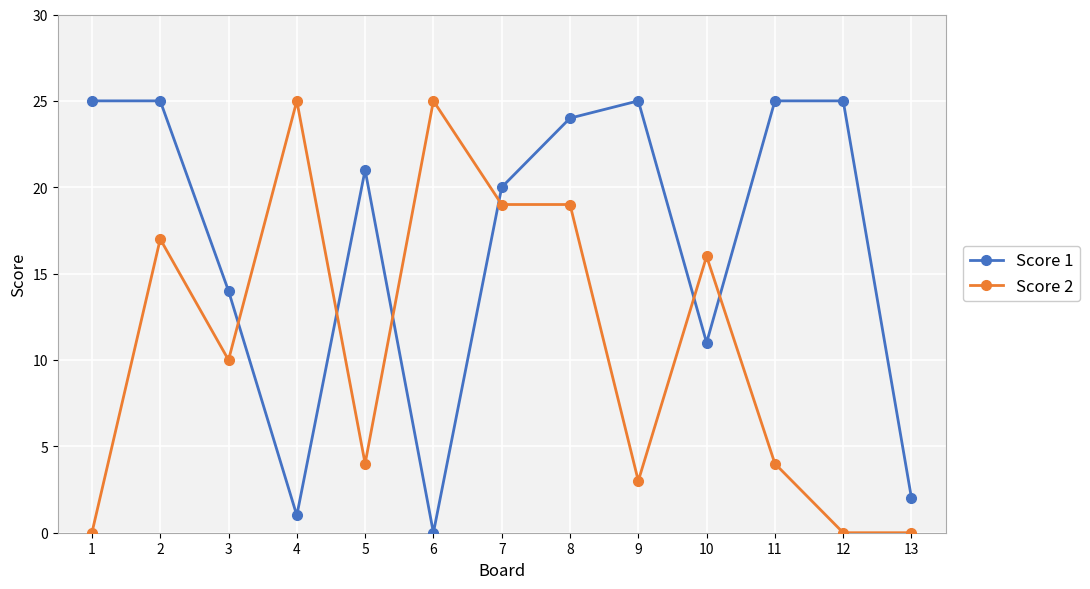

What is the total value across all series at 7?

39